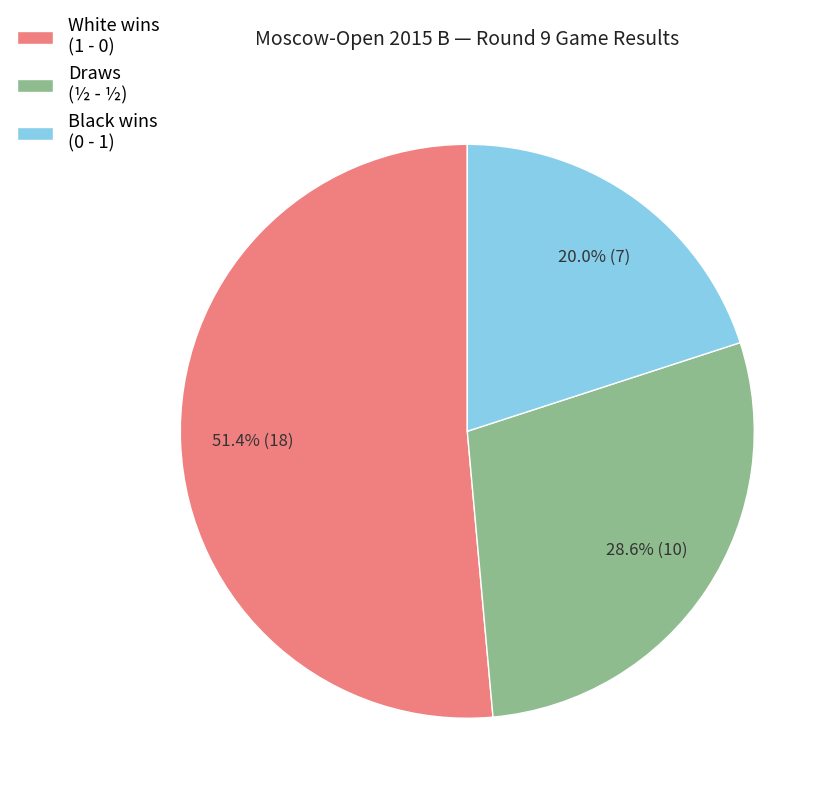

What is the ratio of the value at Black wins (0 - 1) to the value at Draws (½ - ½)?

0.7